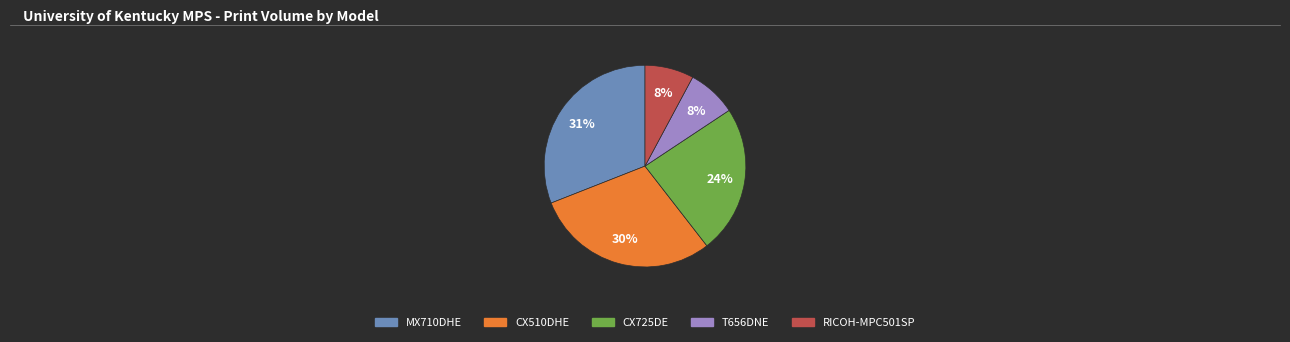

To the nearest percent, what is the difference between the largest and smallest slice percentages?

23%